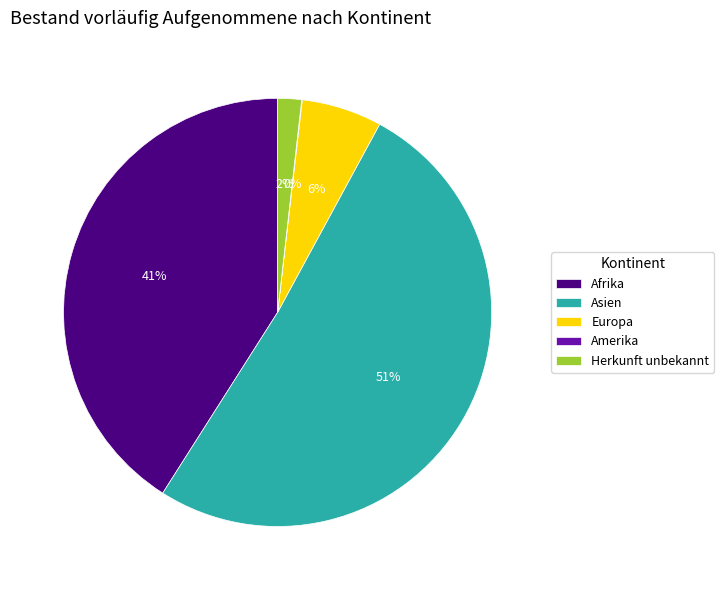

Combined, do Asien and Herkunft unbekannt account for over 50%?

Yes